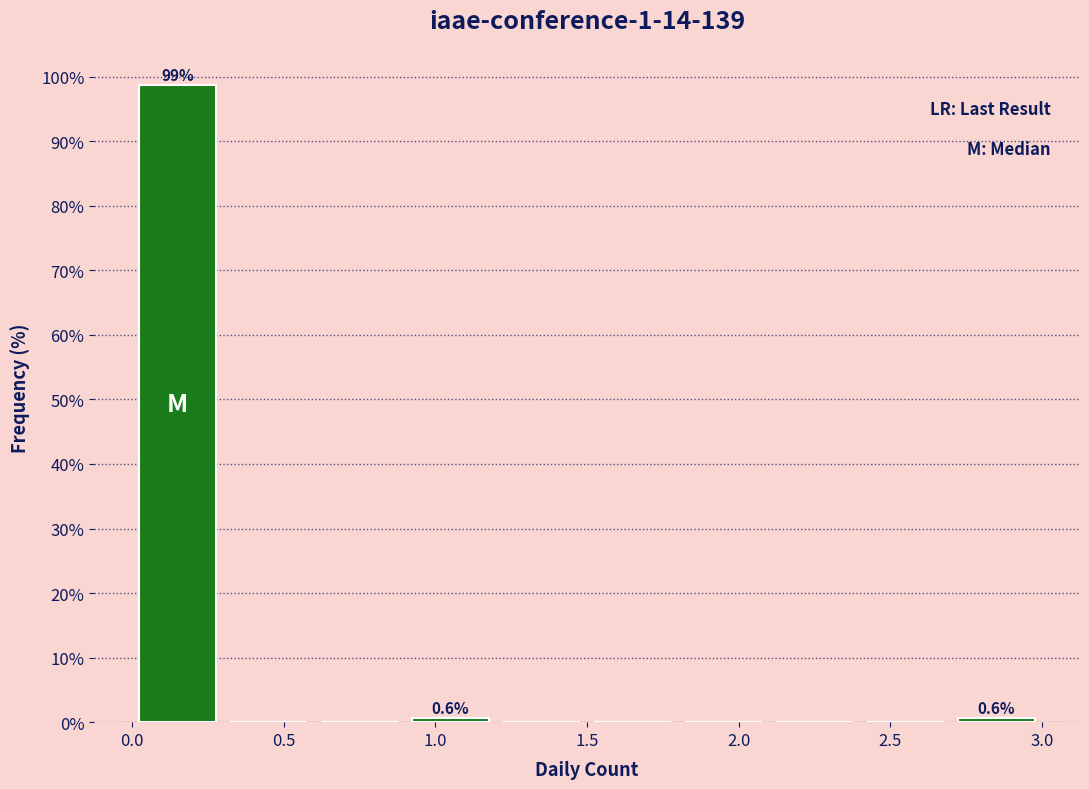

Which range on the x-axis has the tallest bar?

0.0 to 0.3